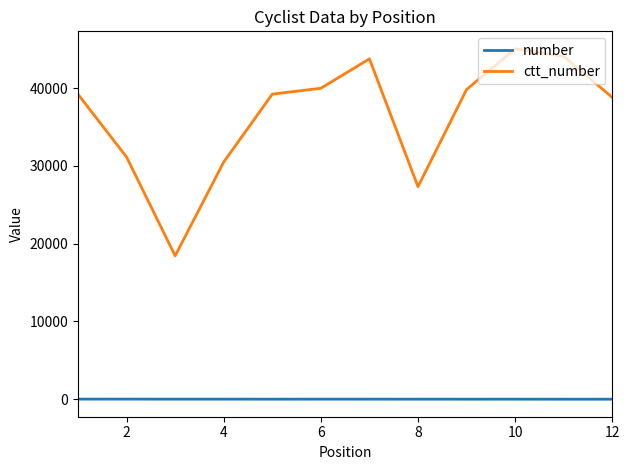

Which series has the widest spread of values?

ctt_number